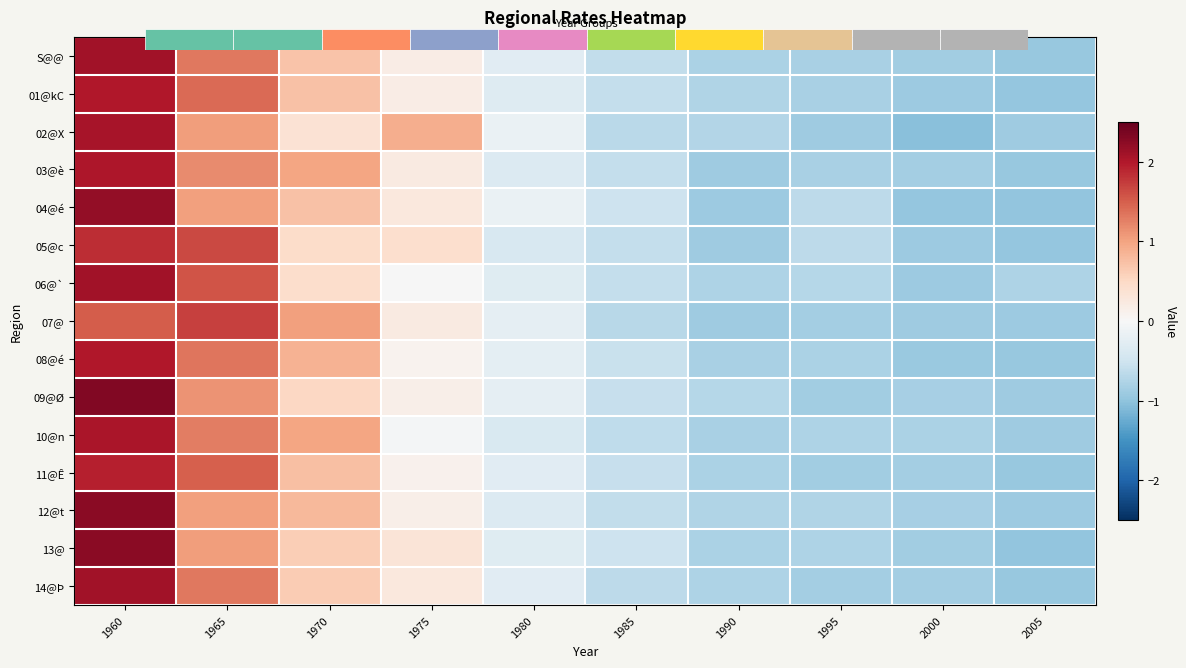

At which category does the chart reach its peak across all series?

1960